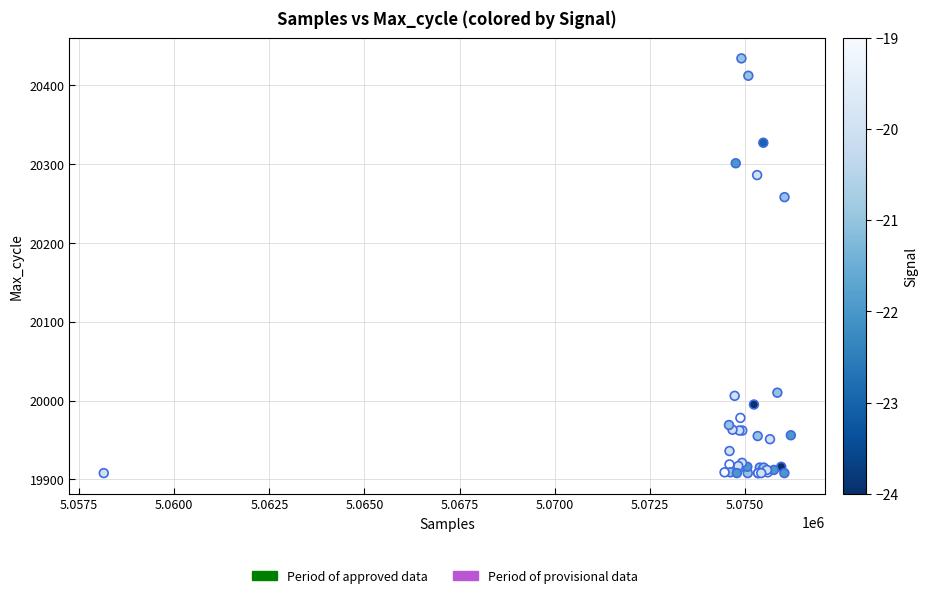

What Y value in the scatter plot is closest to 20171?

20258